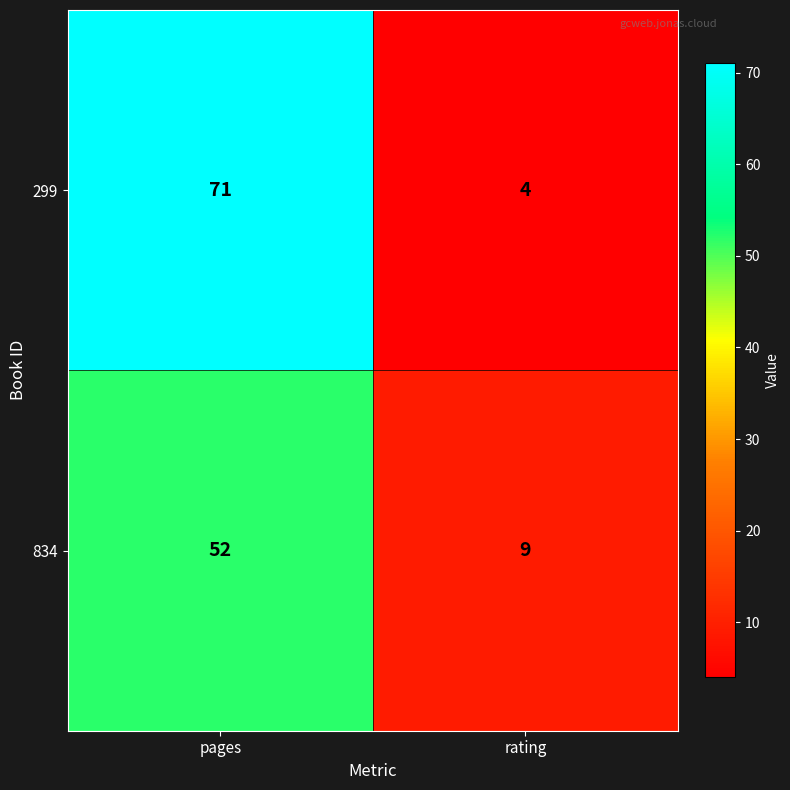

The 834 series shows 9 at rating. True or false?

True